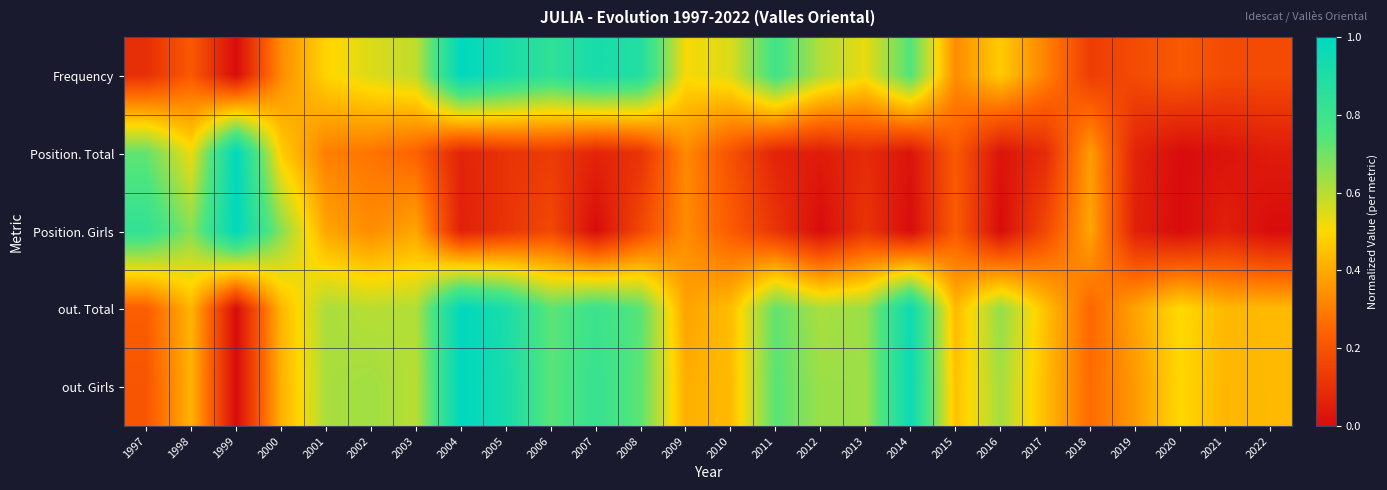

What is the total value across all series at 2015?

1.7